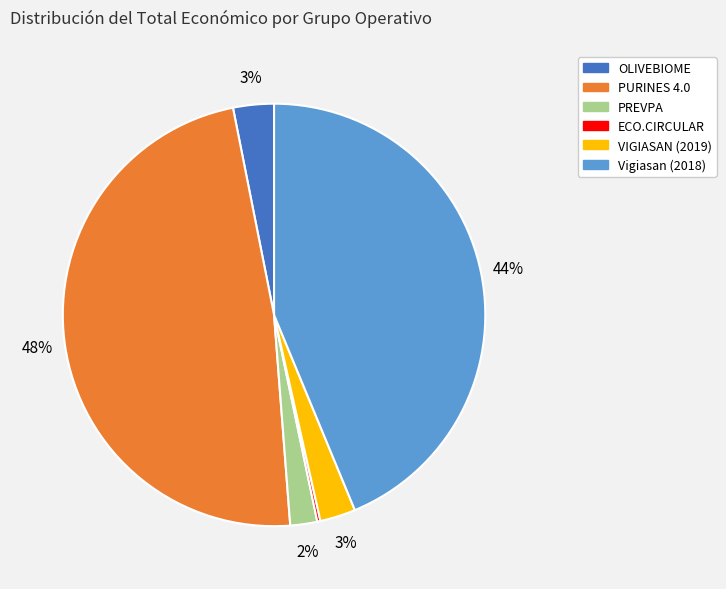

Is there any slice that represents more than half of the pie?

No